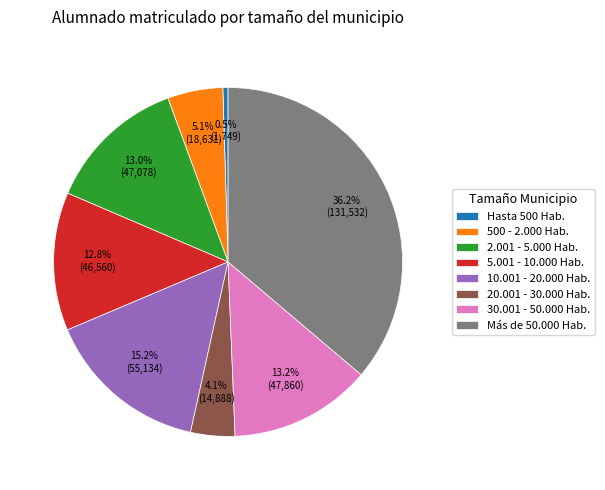

The 30.001 - 50.000 Hab. slice represents 13% of the pie. True or false?

True